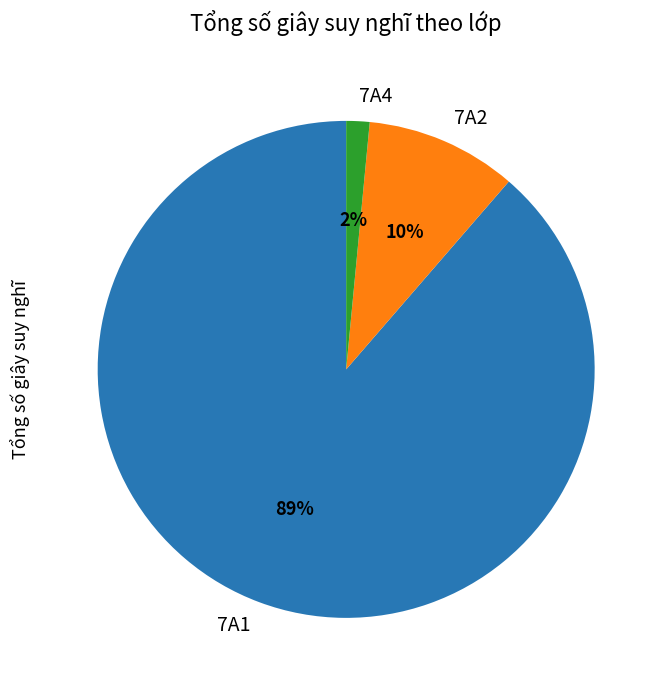

To the nearest percent, what is the combined percentage of 7A4 and 7A1?

90%